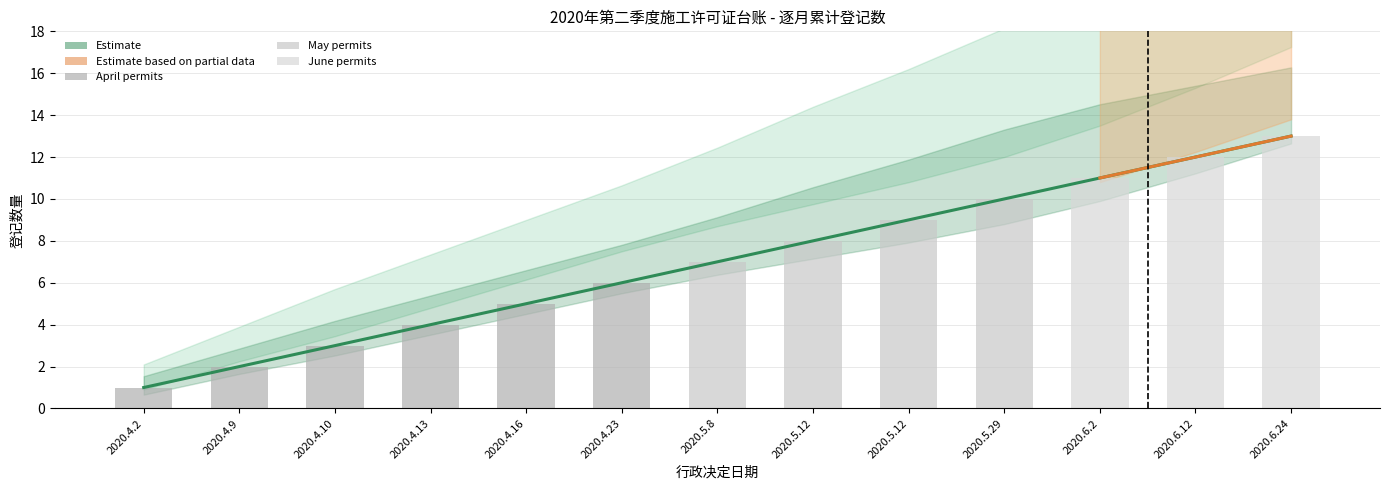

What is the difference between the maximum and minimum values in the June series?

13